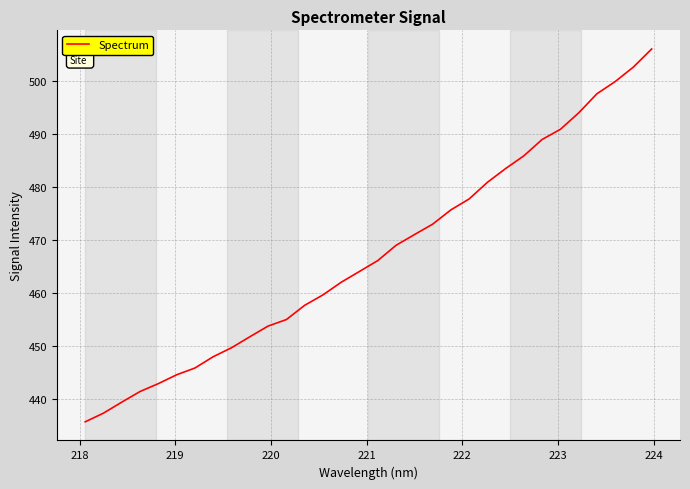

What is the difference between the maximum and minimum values?

70.4